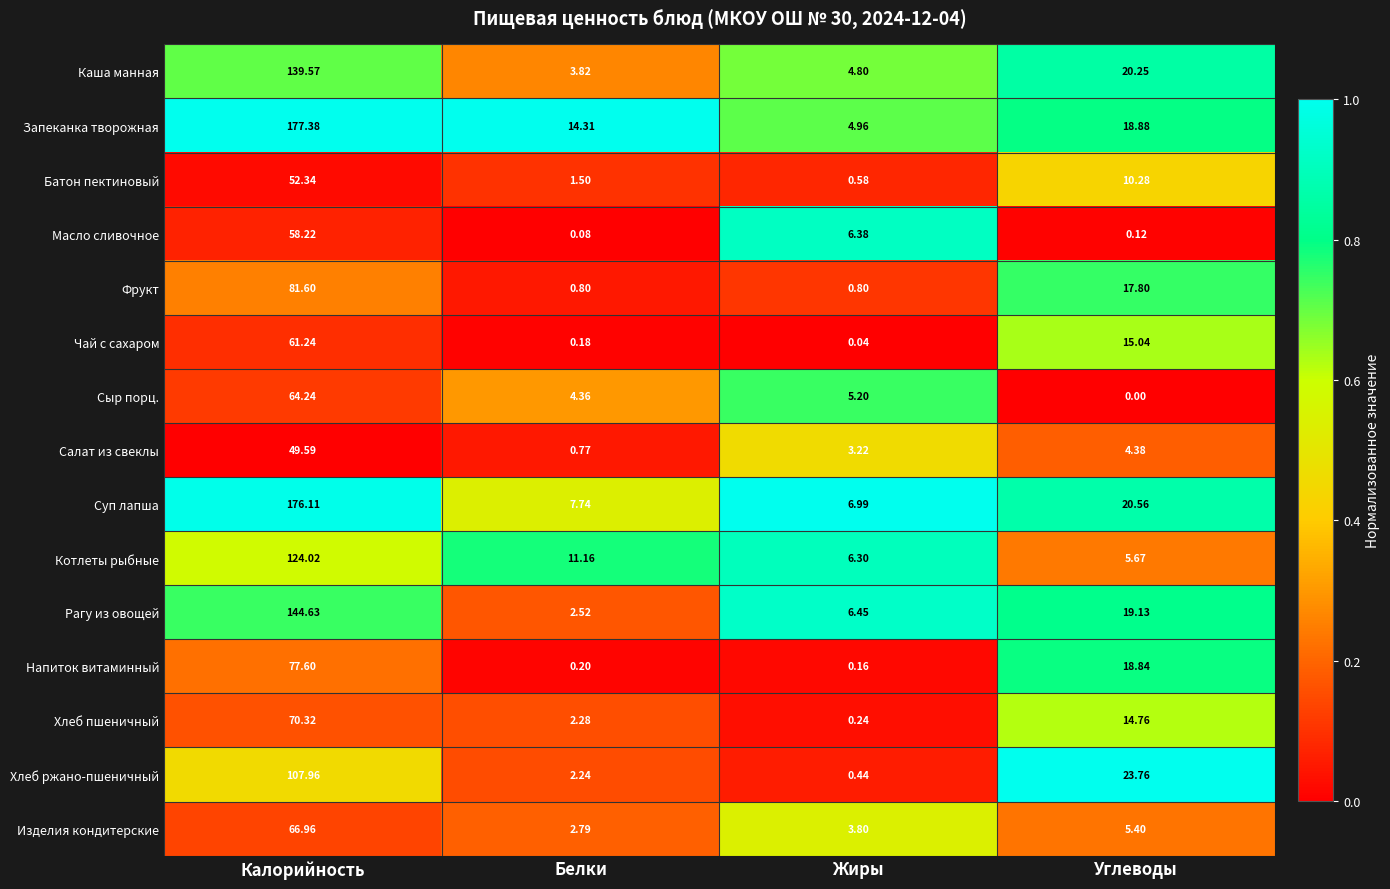

Which series has the largest range (max minus min)?

Запеканка творожная